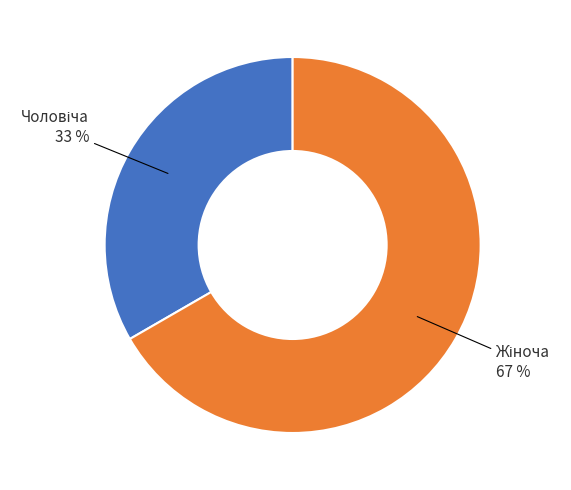

To the nearest percent, what is the average slice percentage?

50%